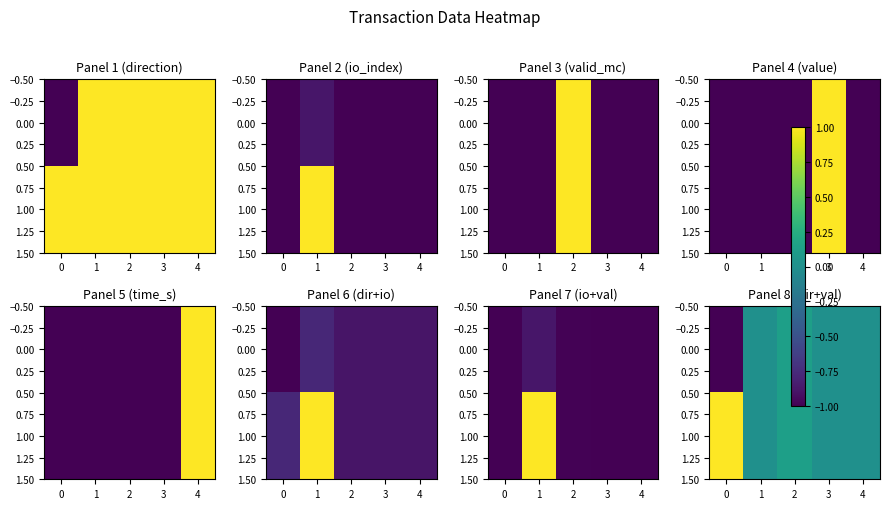

Is the value of 0.00 at 3 greater than the value of 1.00 at 1?

No